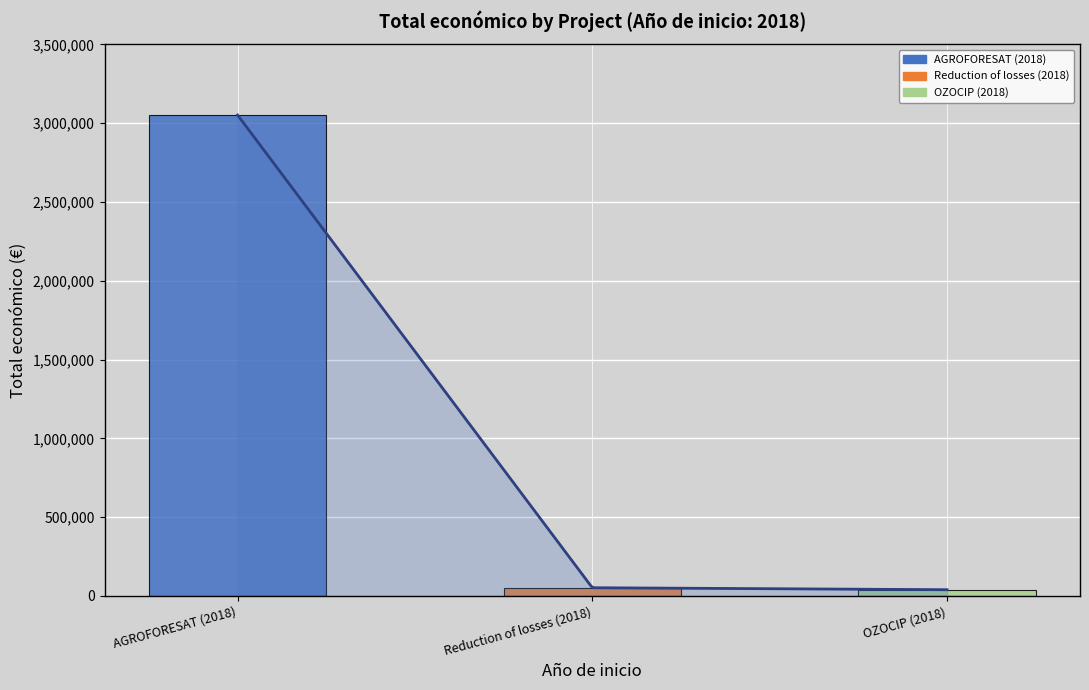

True or false: the data shows 3051573 at AGROFORESAT (2018).

True